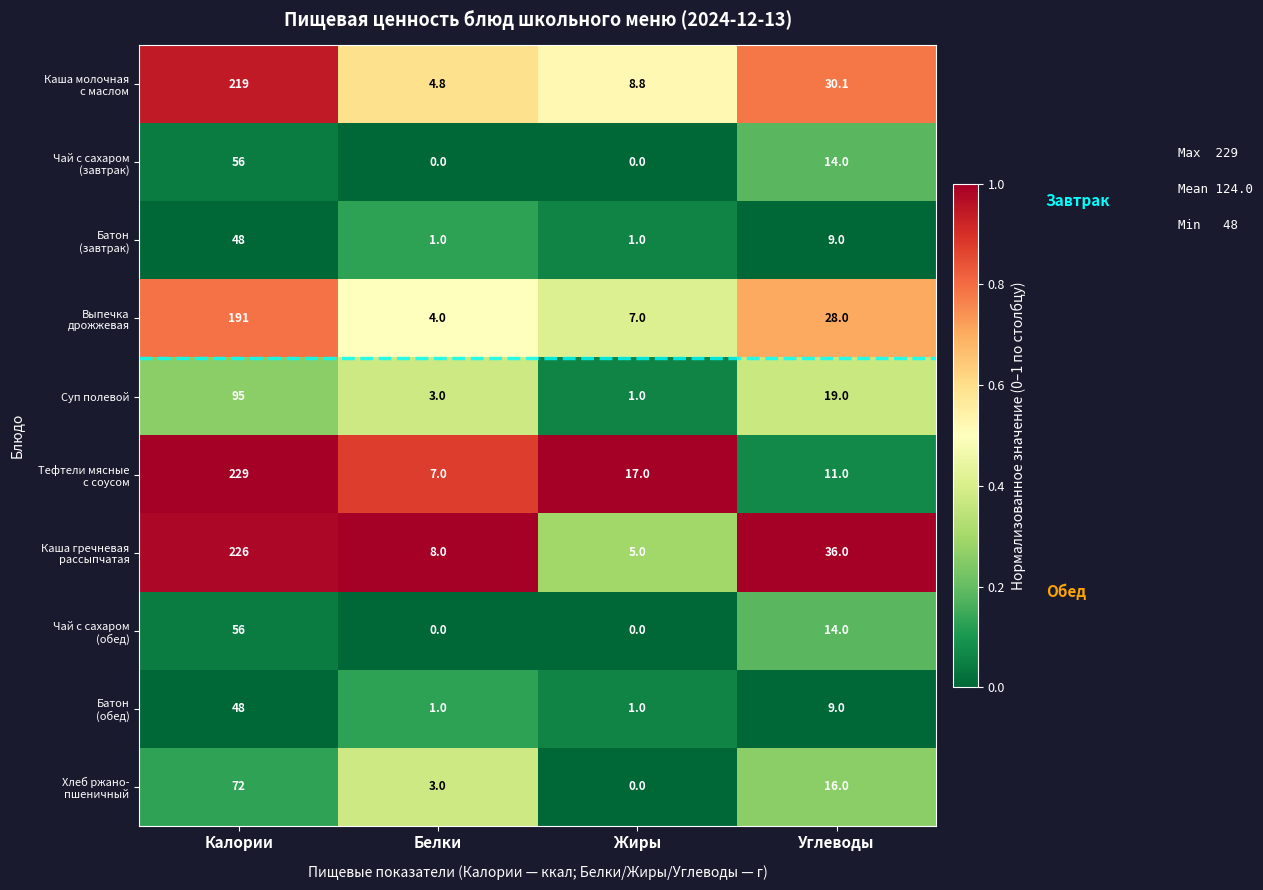

What is the sum of all Суп полевой values?

118.0